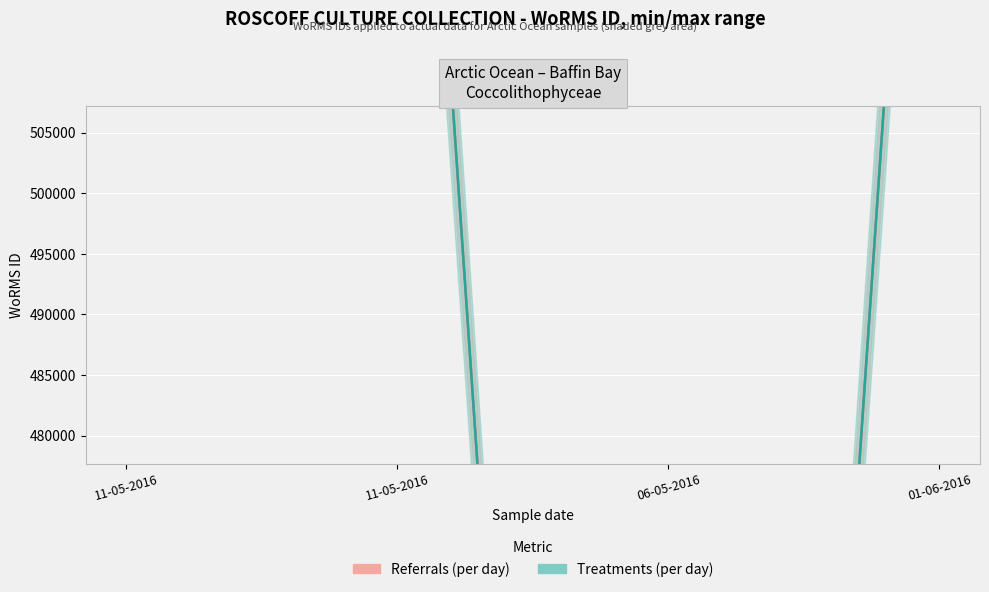

What is the greatest value displayed?

573884